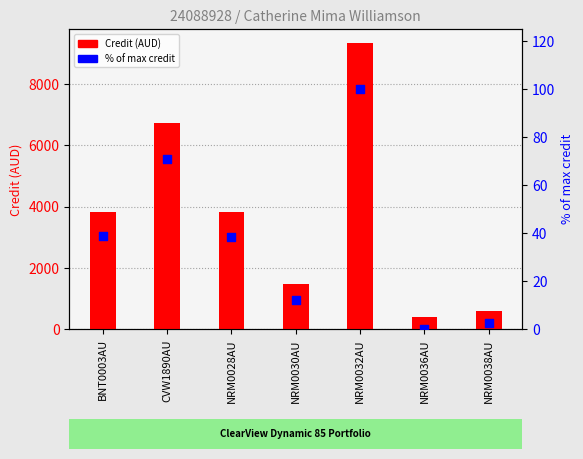

At how many categories does at least one series exceed 1303?

5